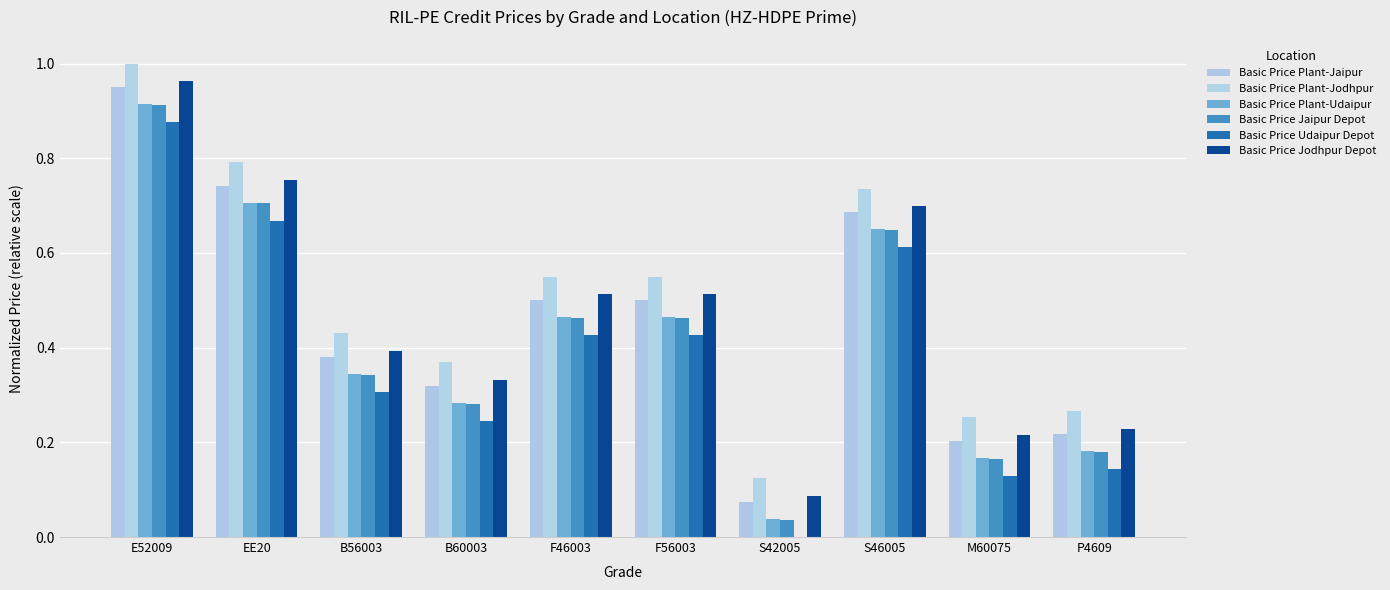

How many groups of bars are there?

10